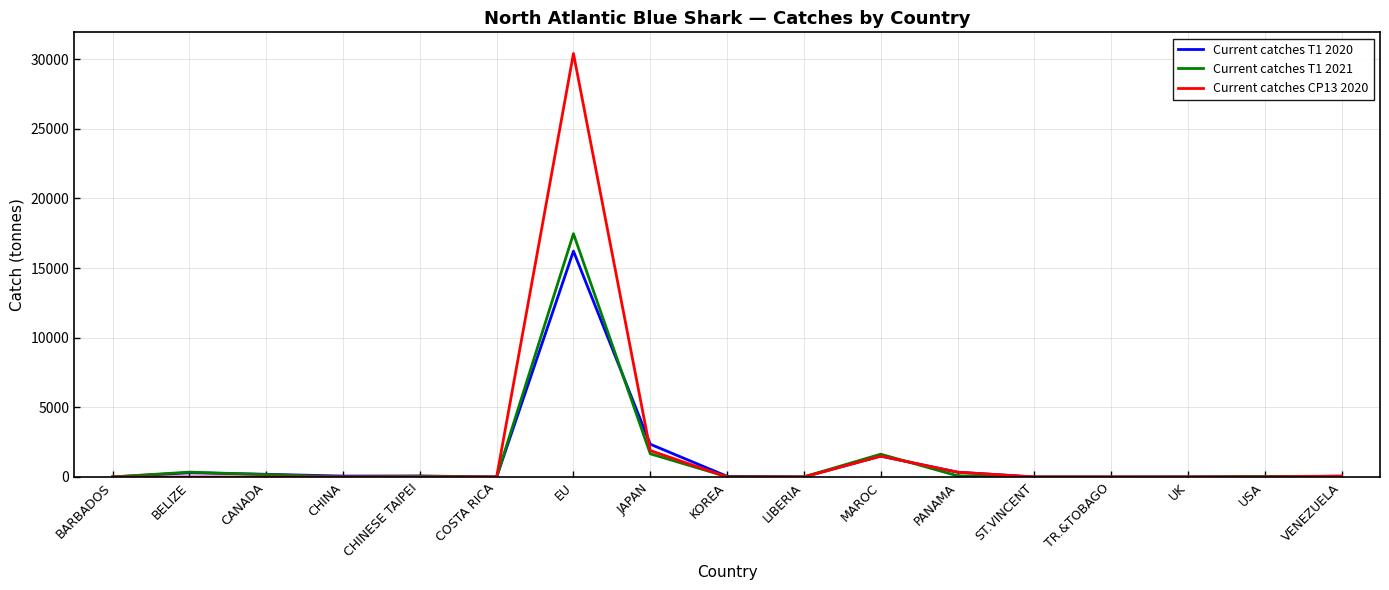

The Current catches CP13 2020 series shows 10571.0 at LIBERIA. True or false?

False